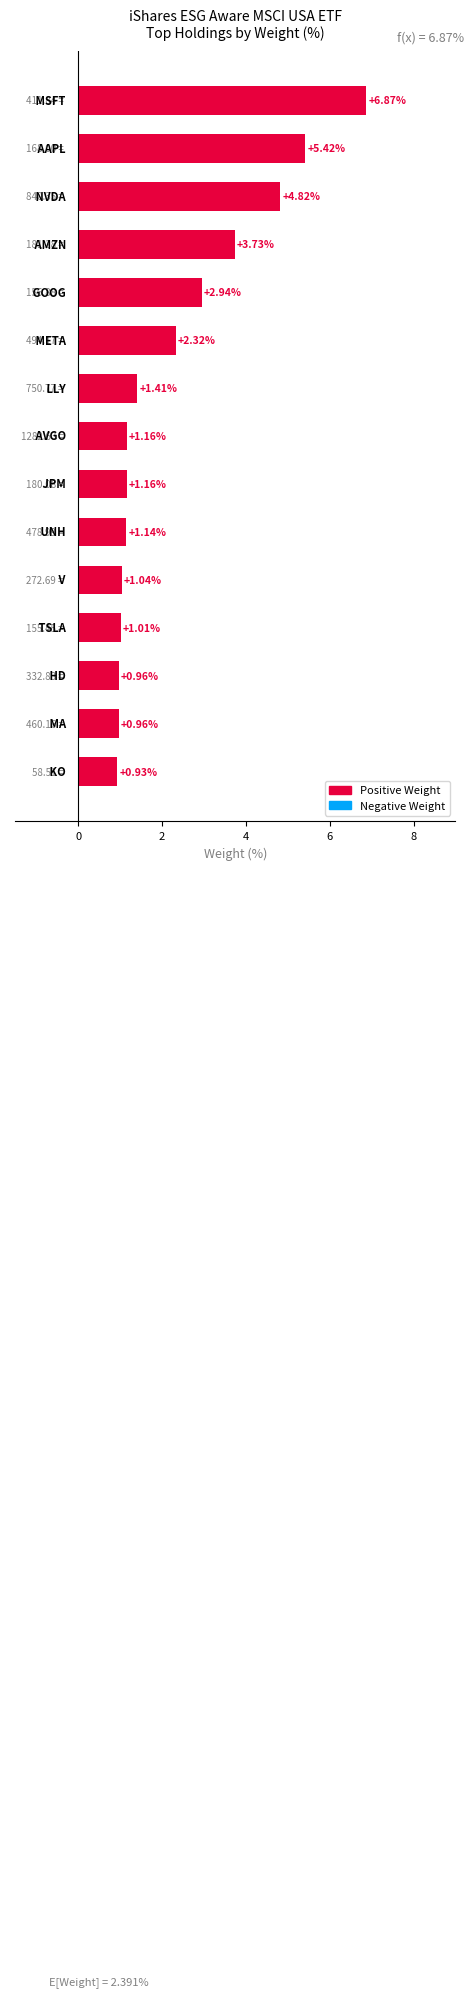

What is the average value?

2.4